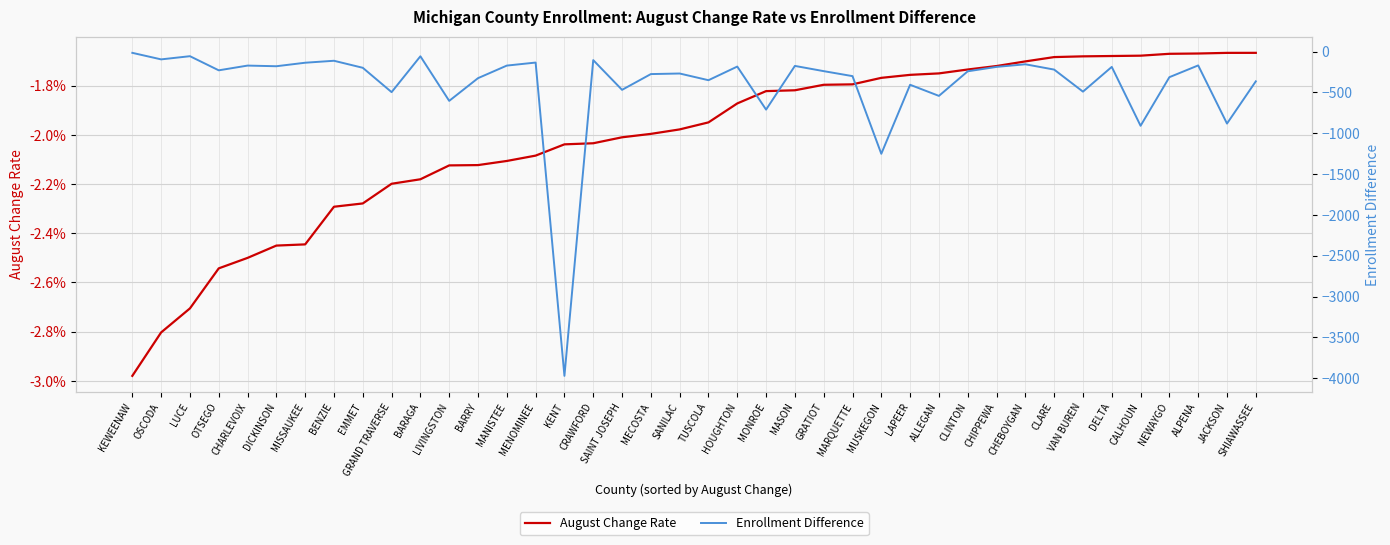

Which series has the largest range (max minus min)?

Enrollment Difference